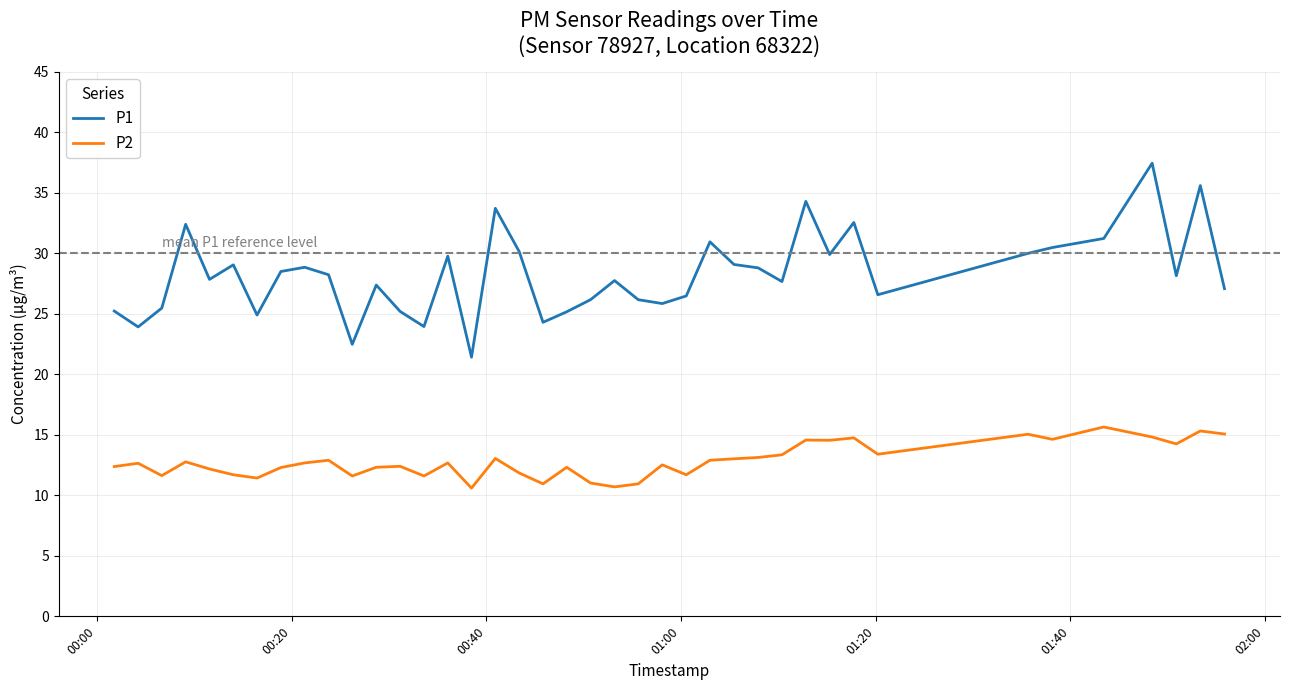

Rank the series by their average value, from lowest to highest.

P2, P1